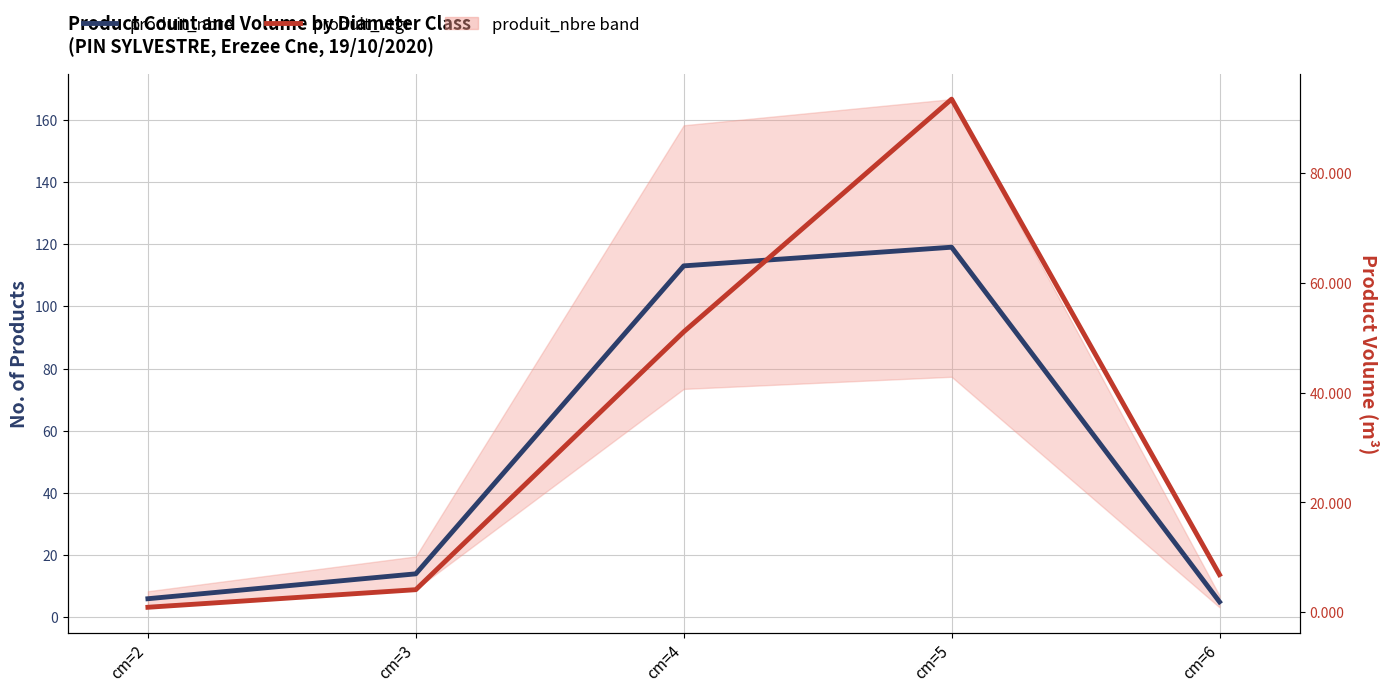

Does the chart display data point markers on the line(s)?

No